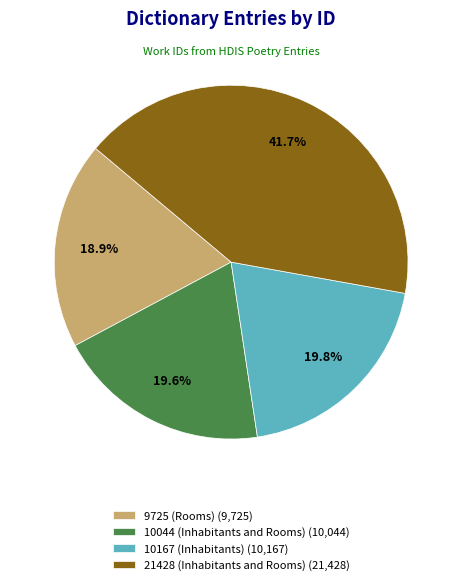

Which slice is the smallest?

9725 (Rooms)